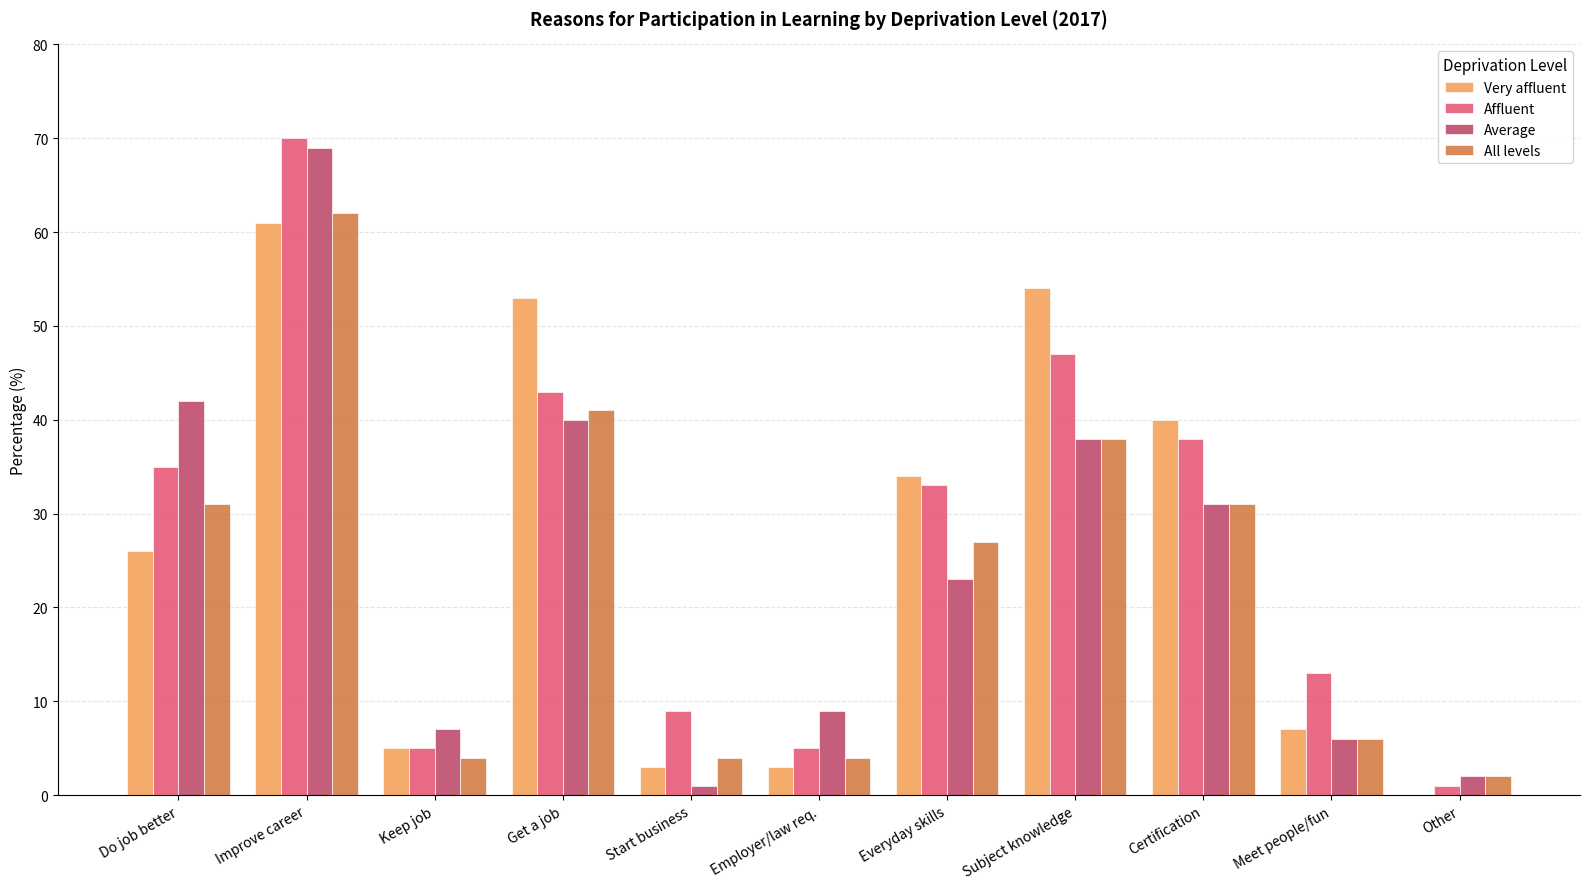

Count the number of categories in the chart.

11